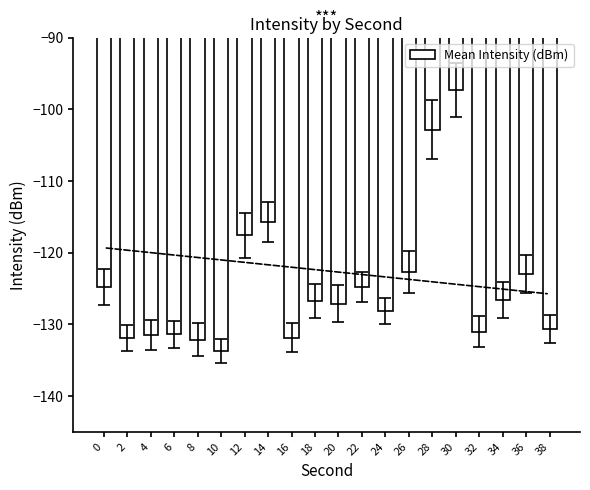

How many bars are there in total?

20